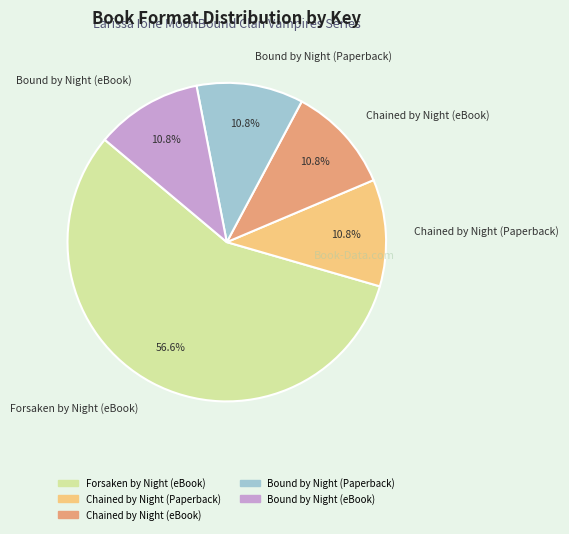

What is the largest slice in the pie chart?

Forsaken by Night (eBook)